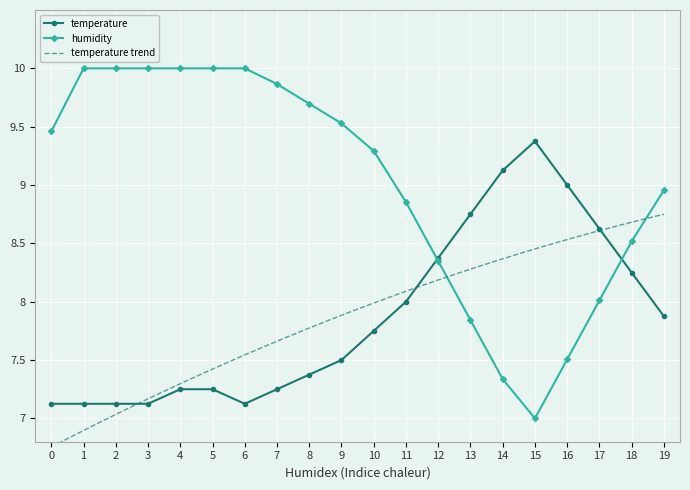

What is the value of the humidity point at the 4th from the left?

10.0